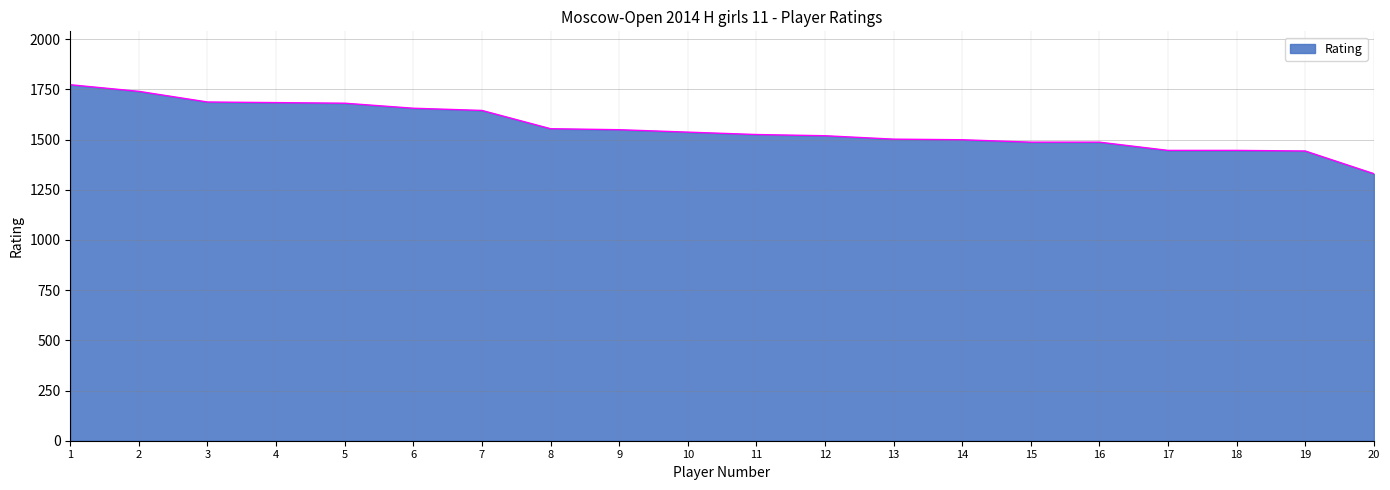

Does the chart have visible grid lines?

Yes